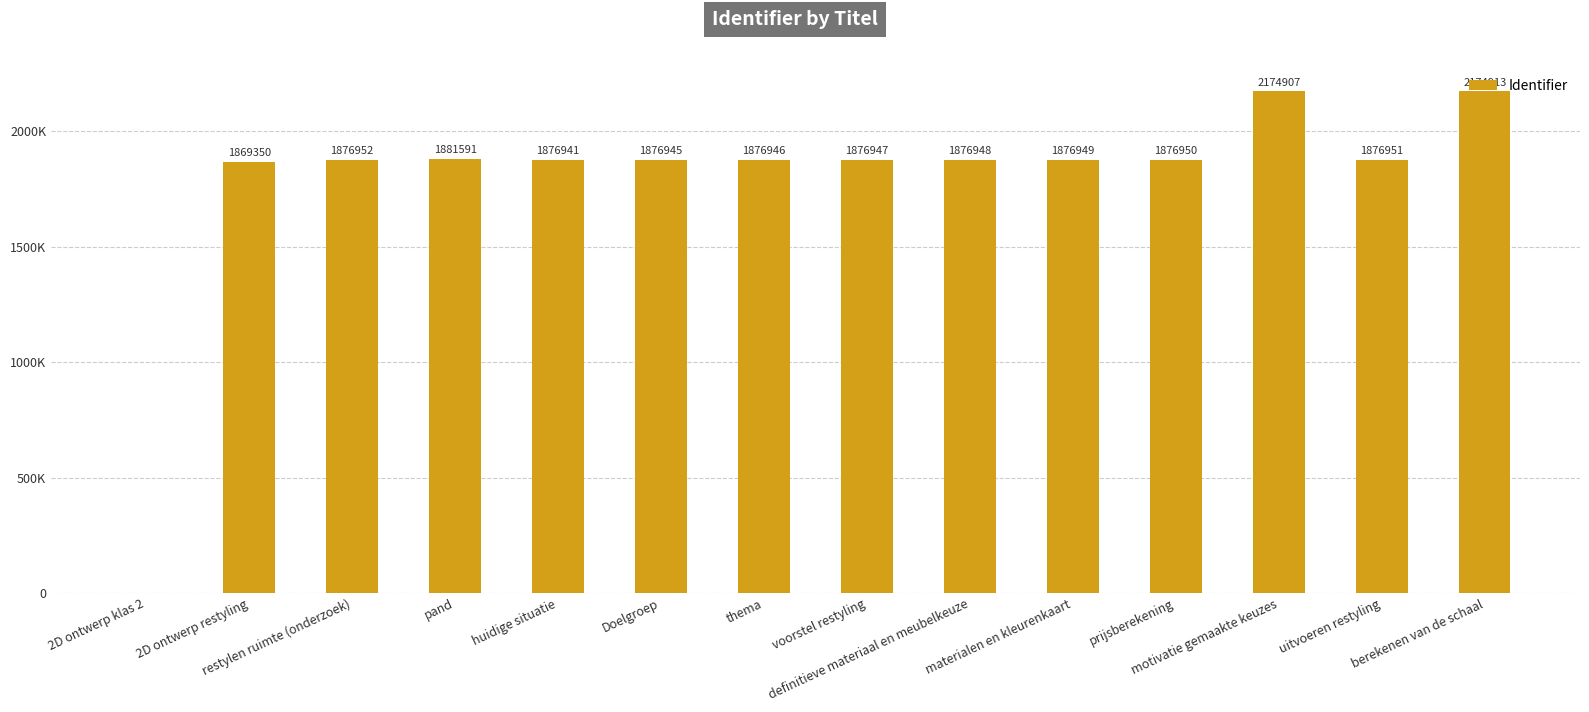

Are the bars horizontal?

No